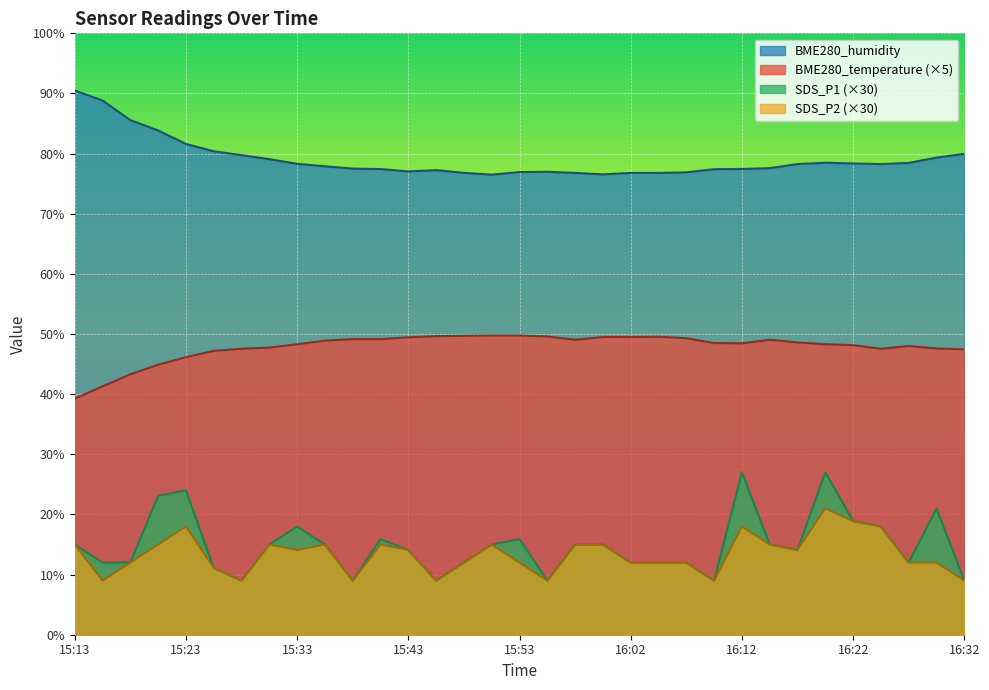

Count the number of categories in the chart.

33